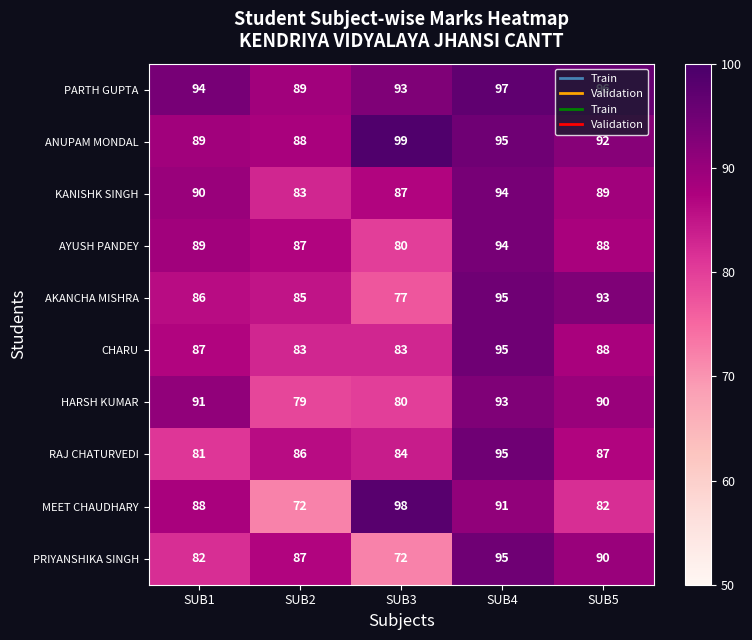

What is the total value across all series at SUB3?

853